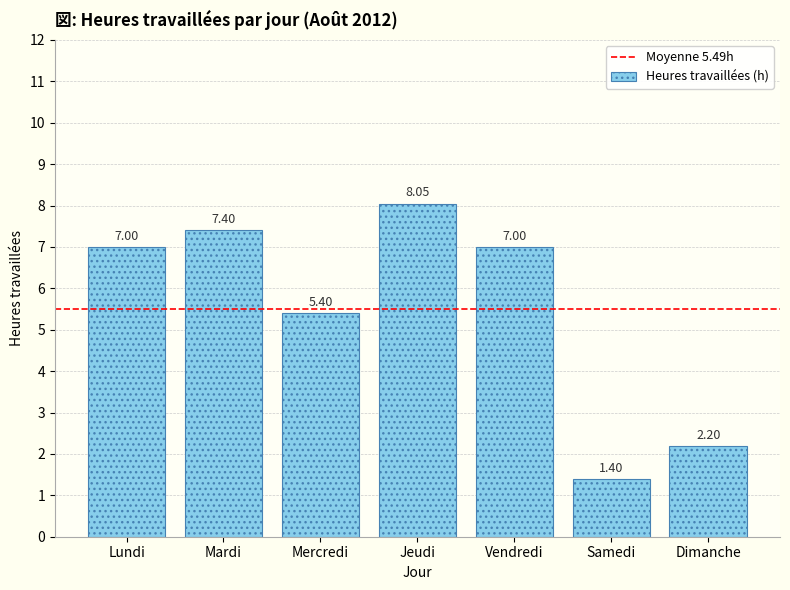

What is the label of the 5th bar from the left?

Vendredi